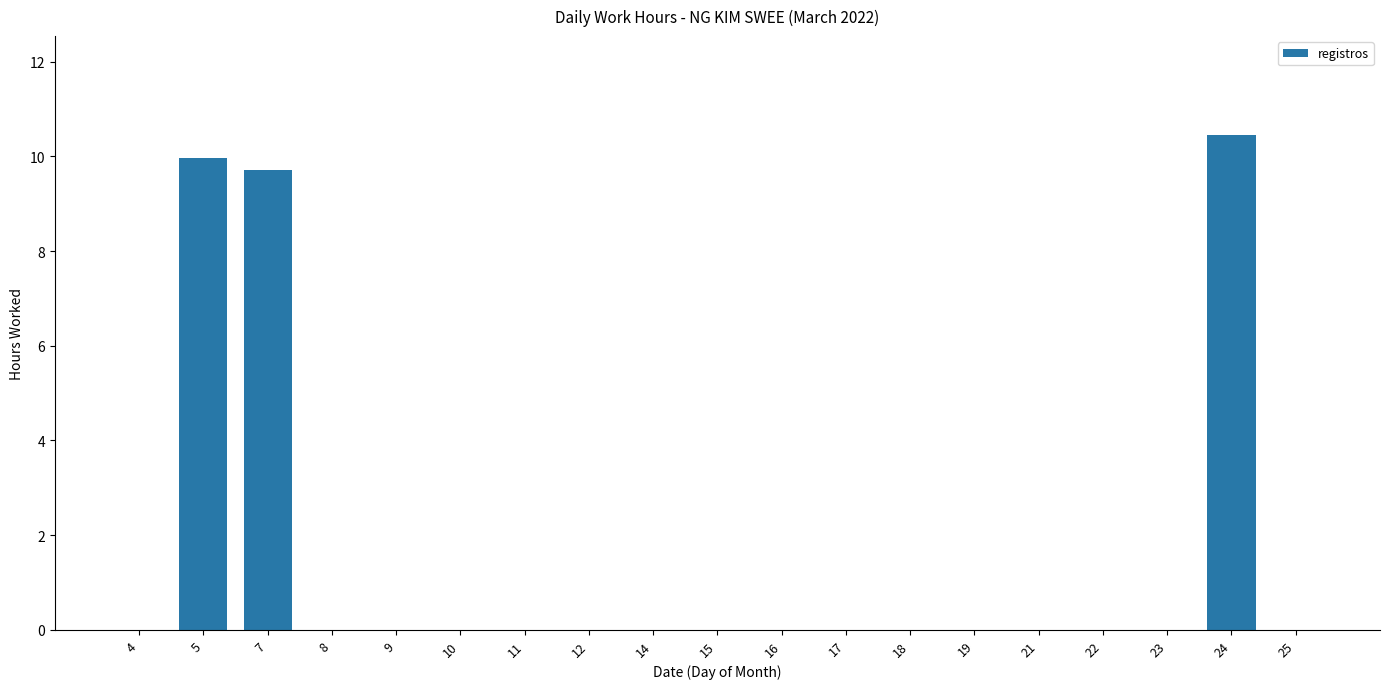

What is the change in value from 7 to 23?

-9.7